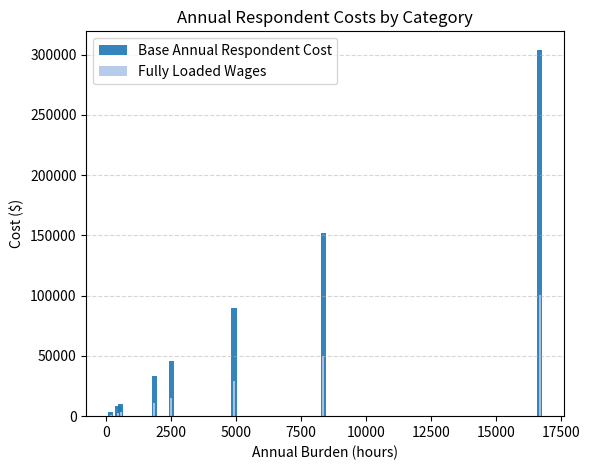

What is the value of the Fully Loaded Wages bar at the 2nd from the left?

2695.2